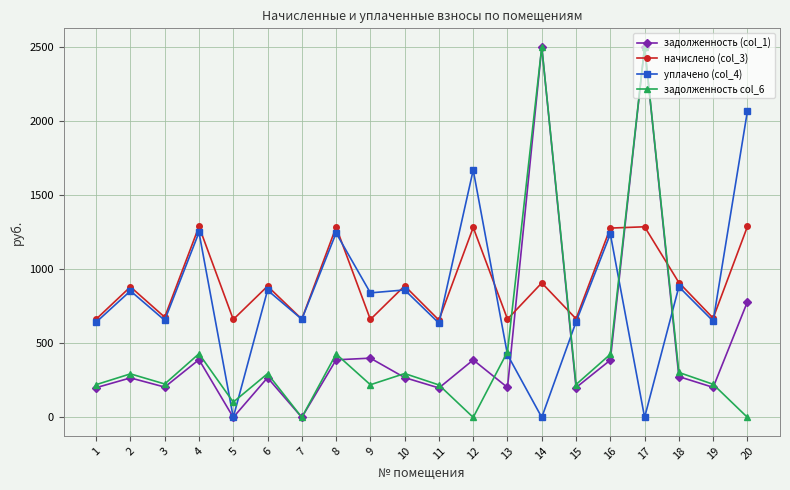

What is the approximate value of начислено (col_3) at 8?

1283.8